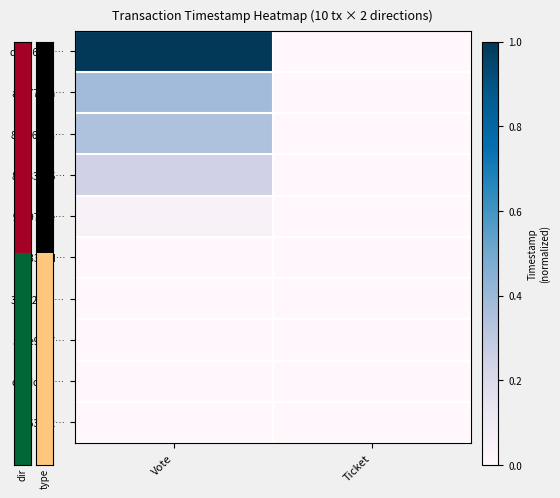

Reading left to right, list all the values displayed in this chart.

d9bd6018…: Vote=1.0	Ticket=0.0
a7d7716a…: Vote=0.4	Ticket=0.0
88966bba…: Vote=0.3	Ticket=0.0
846838d5…: Vote=0.2	Ticket=0.0
9a397c8e…: Vote=0.0	Ticket=0.0
135335cd…: Vote=0.0	Ticket=0.0
340e236b…: Vote=0.0	Ticket=0.0
5aae98c7…: Vote=0.0	Ticket=0.0
c10dca62…: Vote=0.0	Ticket=0.0
f5263542…: Vote=0.0	Ticket=0.0